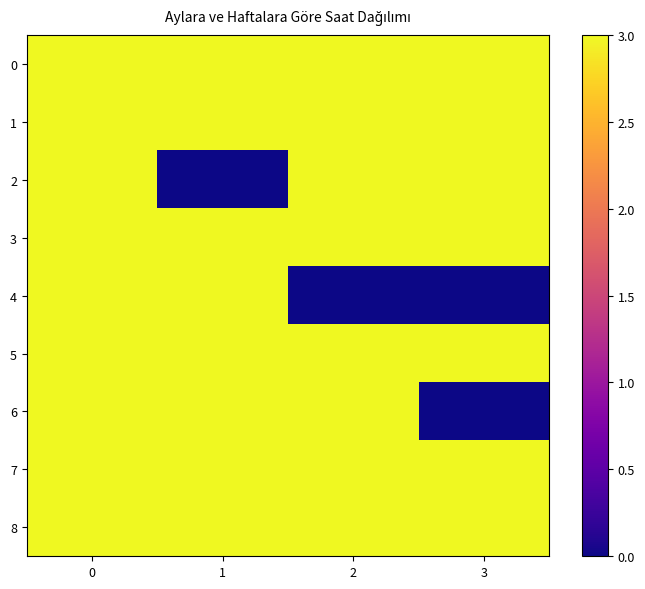

At how many categories does at least one series exceed 0?

4